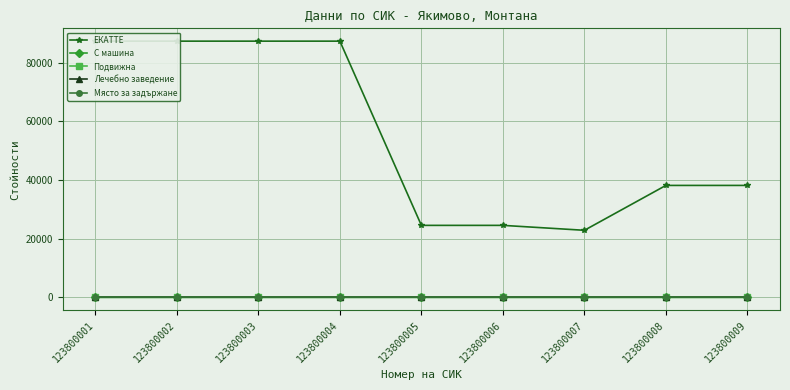

What is the total value across all series at 123800006?

24551